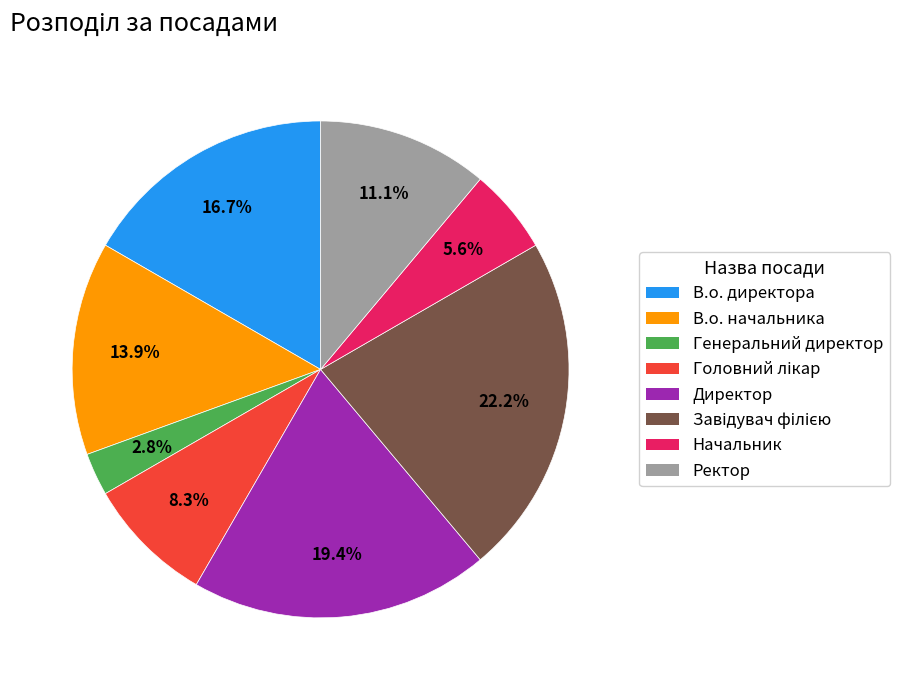

What is the ratio of the value at Ректор to the value at Директор?

0.6